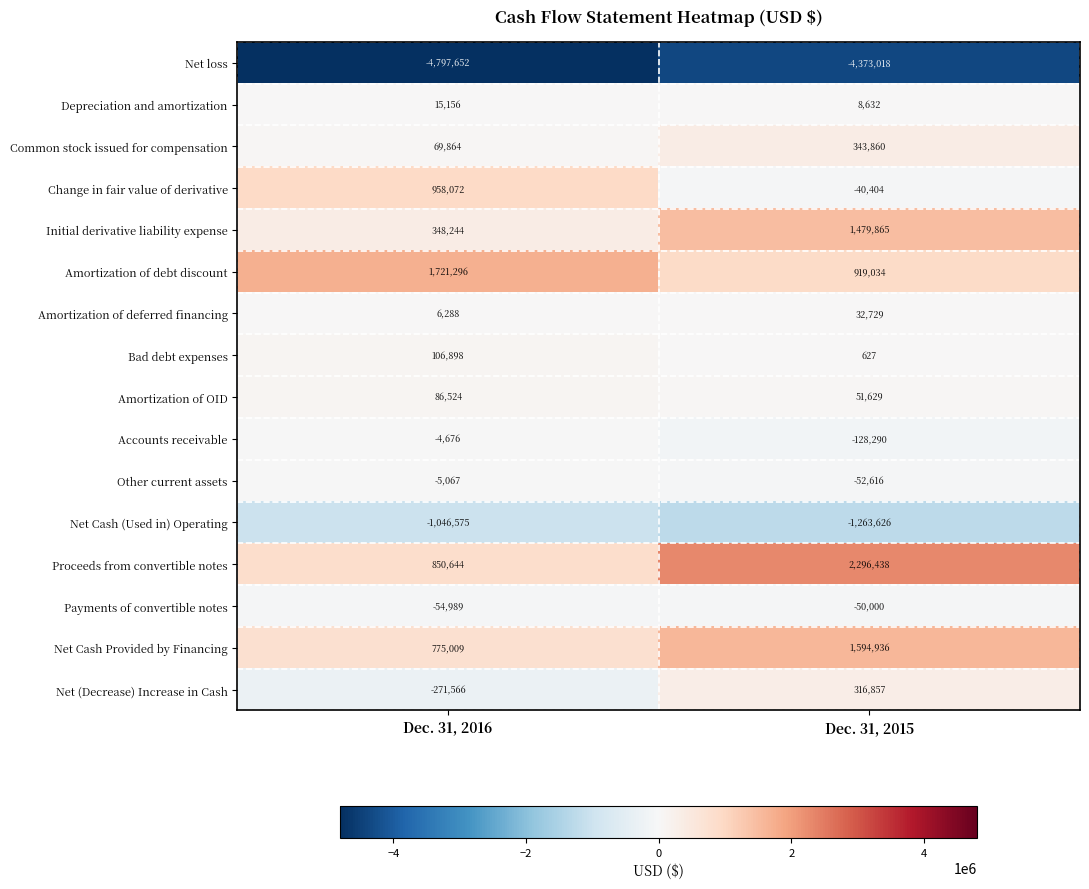

At which category does the chart reach its peak across all series?

Dec. 31, 2015